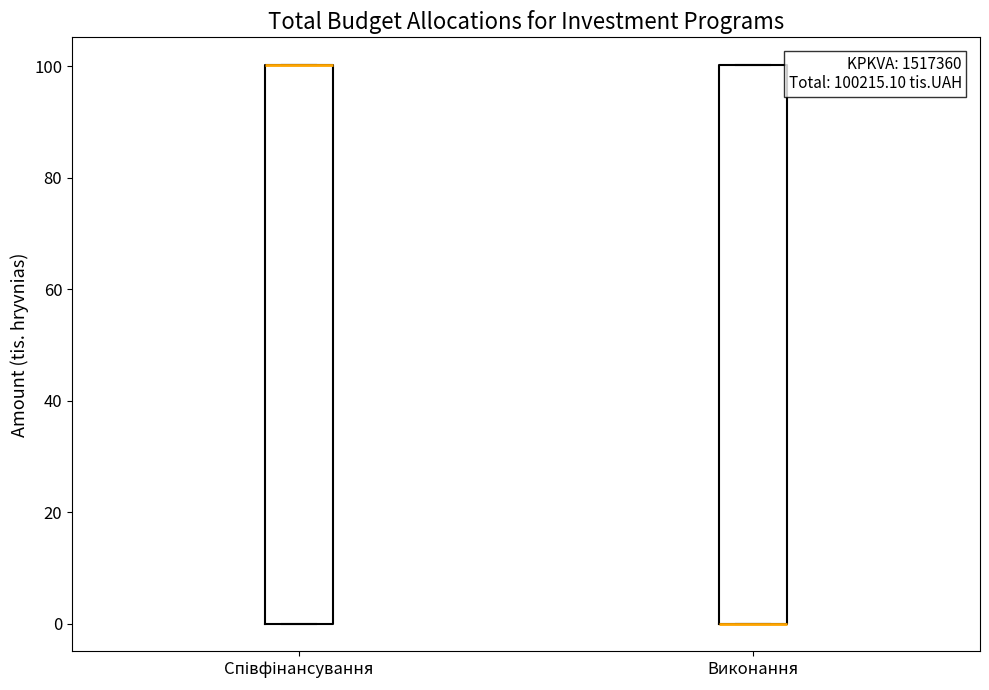

Reading left to right, read every box against the y-axis: the position of its median line, the range the box covers, and the ends of its whiskers. The values are not printed on the chart, so give them approximately, as read against the axis.

Співфінансування: median 100 (drawn on the box's upper edge), box 0 to 100, whiskers 0 to 100
Виконання: median 0 (drawn on the box's lower edge), box 0 to 100, whiskers 0 to 100